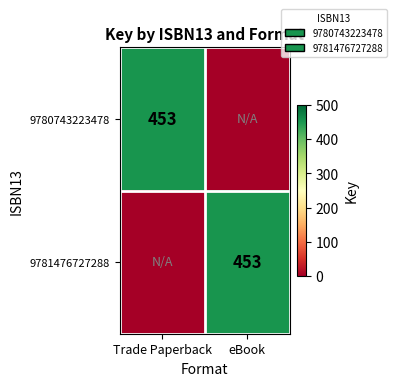

True or false: 9780743223478 has a value of 200 at Trade Paperback.

False